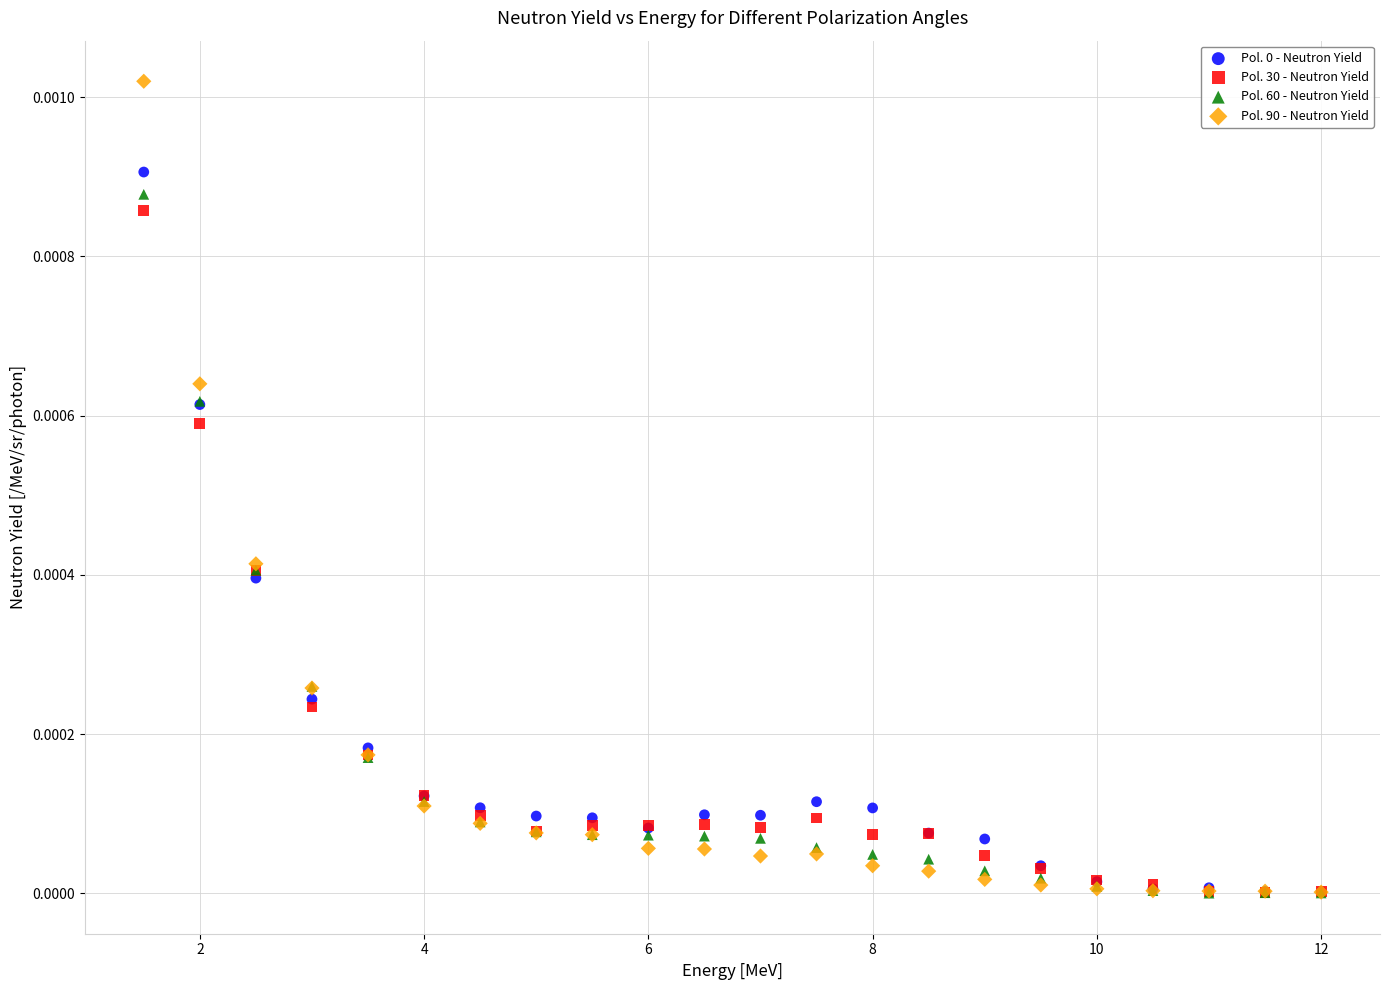

Which series has the largest Y range (max minus min)?

Pol. 90 - Neutron Yield